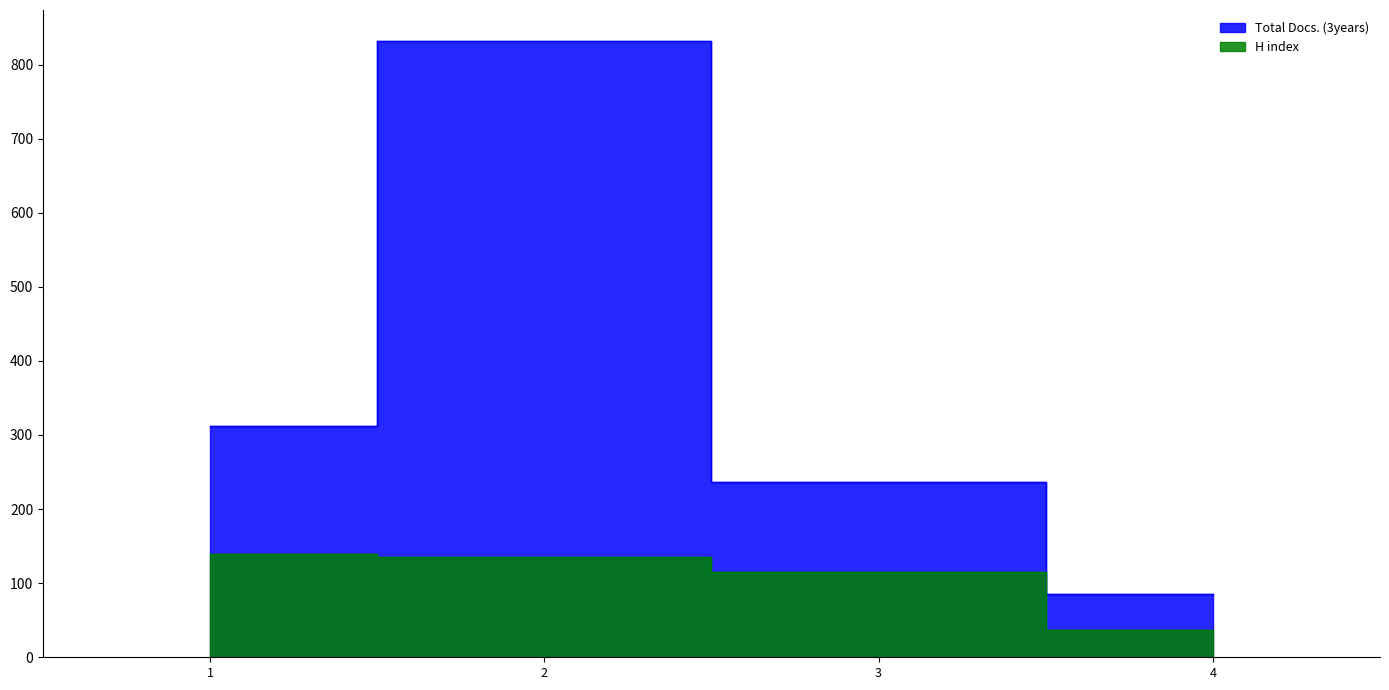

True or false: H index and Total Docs. (3years) intersect in this chart.

False